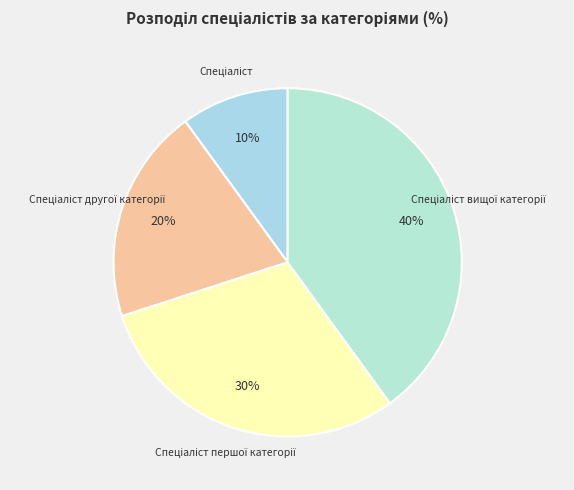

Does any single category account for the majority?

No